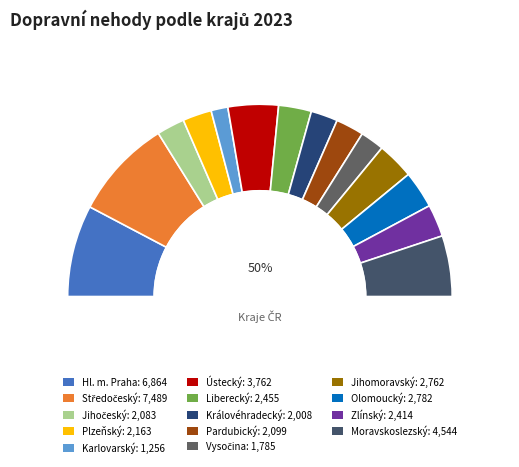

What percentage is the Moravskoslezský slice, to the nearest percent?

10%